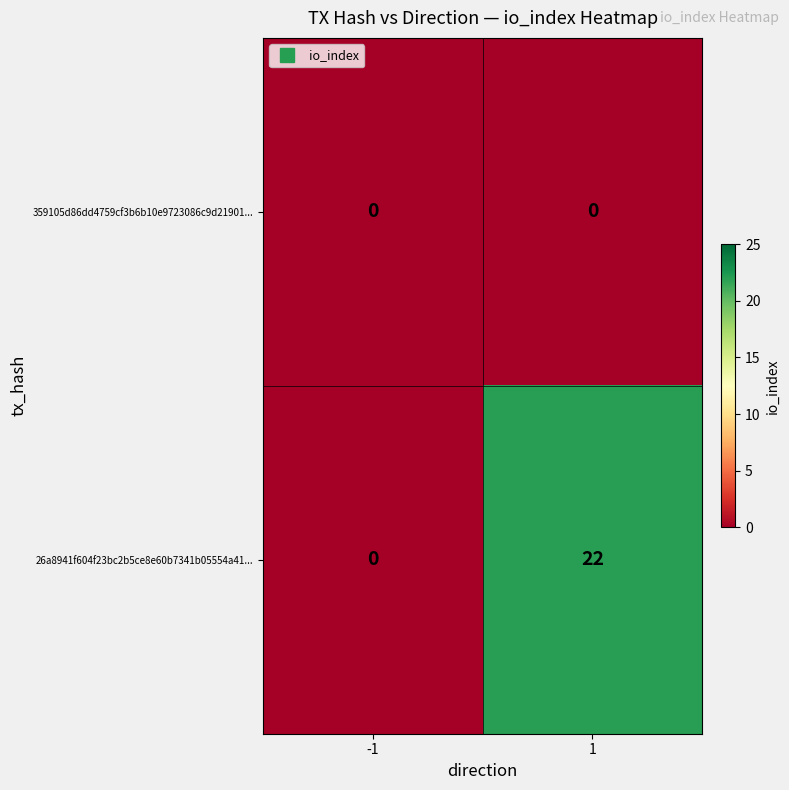

Rank the series by their average value, from lowest to highest.

359105d86dd4759cf3b6b10e9723086c9d21901..., 26a8941f604f23bc2b5ce8e60b7341b05554a41...